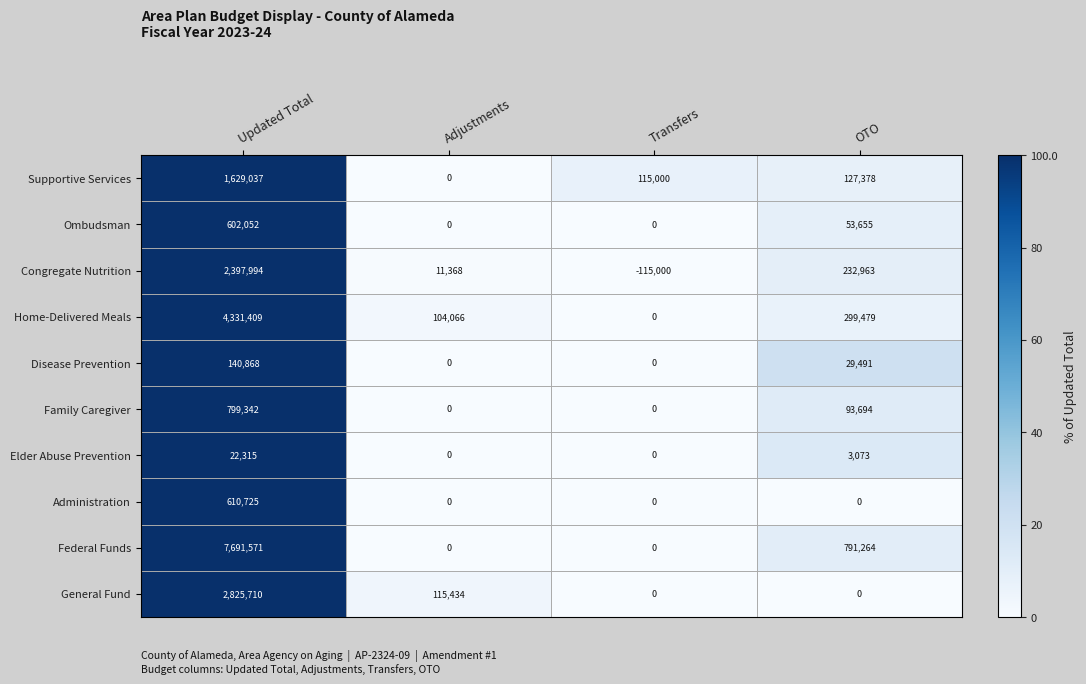

Rank the series at Updated Total from highest to lowest value.

Federal Funds, Home-Delivered Meals, General Fund, Congregate Nutrition, Supportive Services, Family Caregiver, Administration, Ombudsman, Disease Prevention, Elder Abuse Prevention